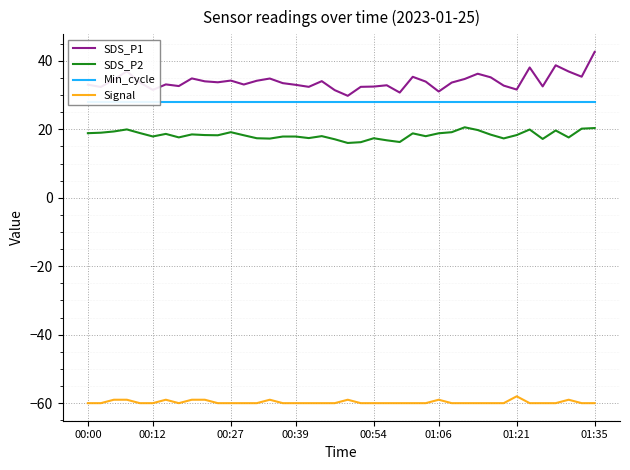

Count the number of data series in this chart.

4